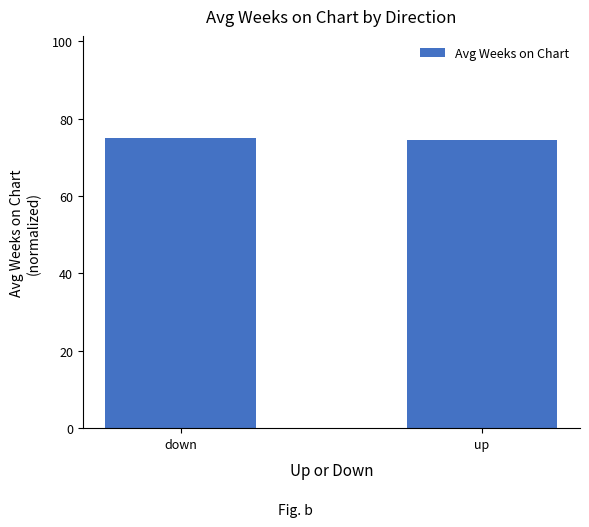

What position from the right is up?

1